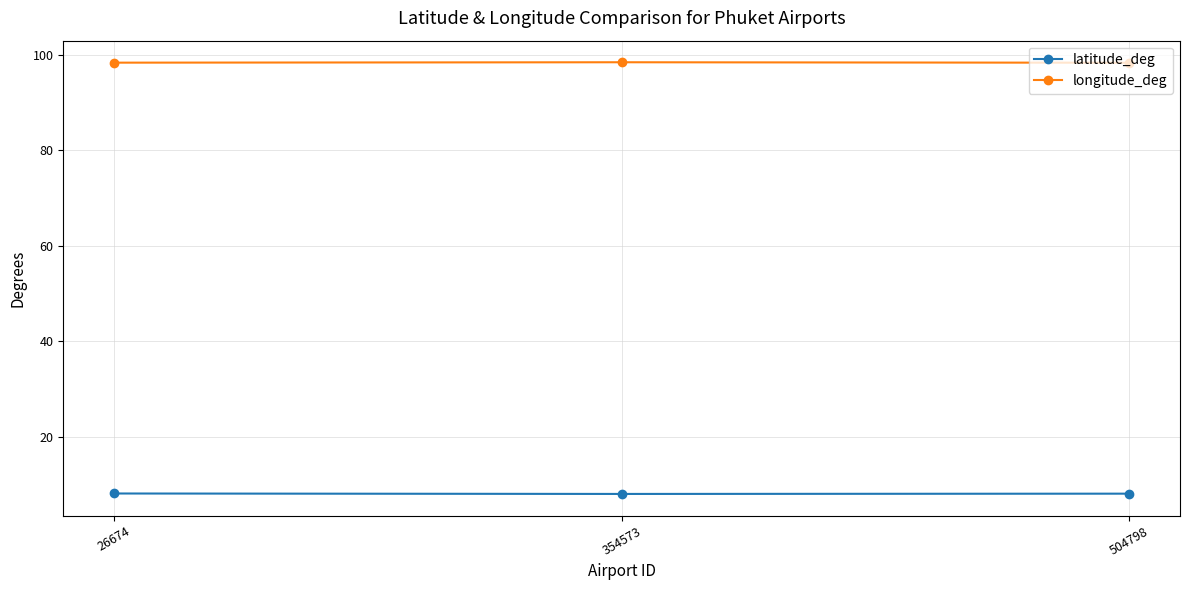

What is the sum of all longitude_deg values?

295.0